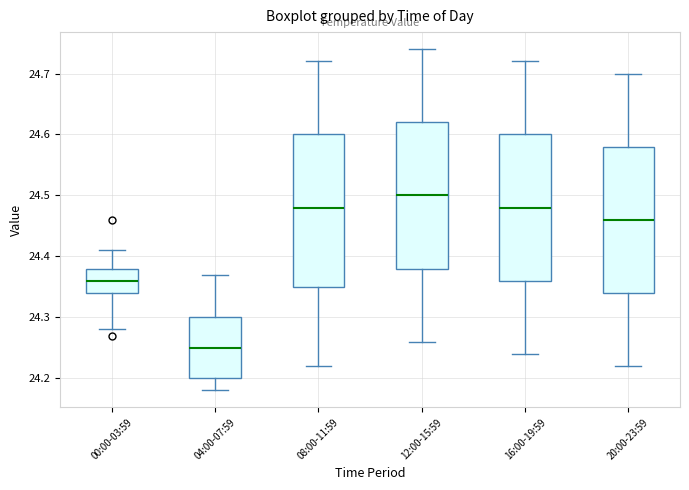

Which box has the lowest median line?

04:00-07:59